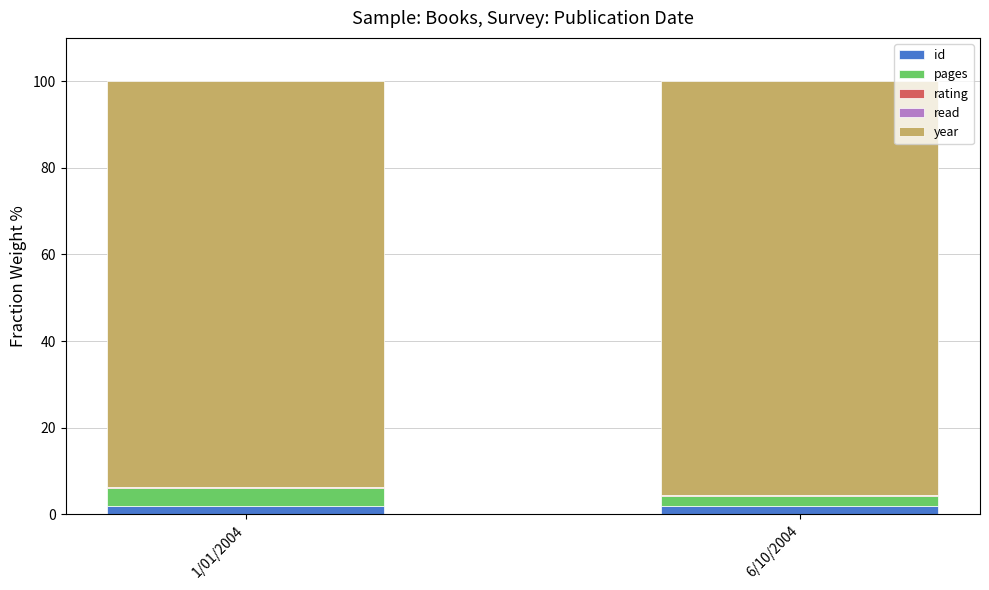

Between 6/10/2004 and 1/01/2004, which is larger?

6/10/2004